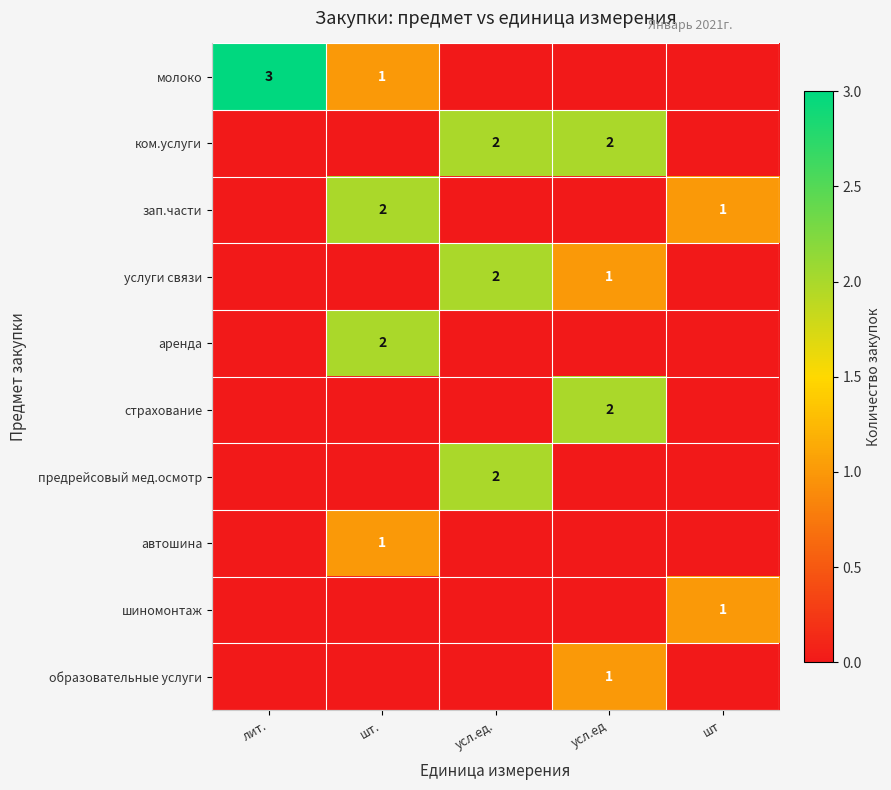

The ком.услуги series shows 3 at усл.ед. True or false?

False